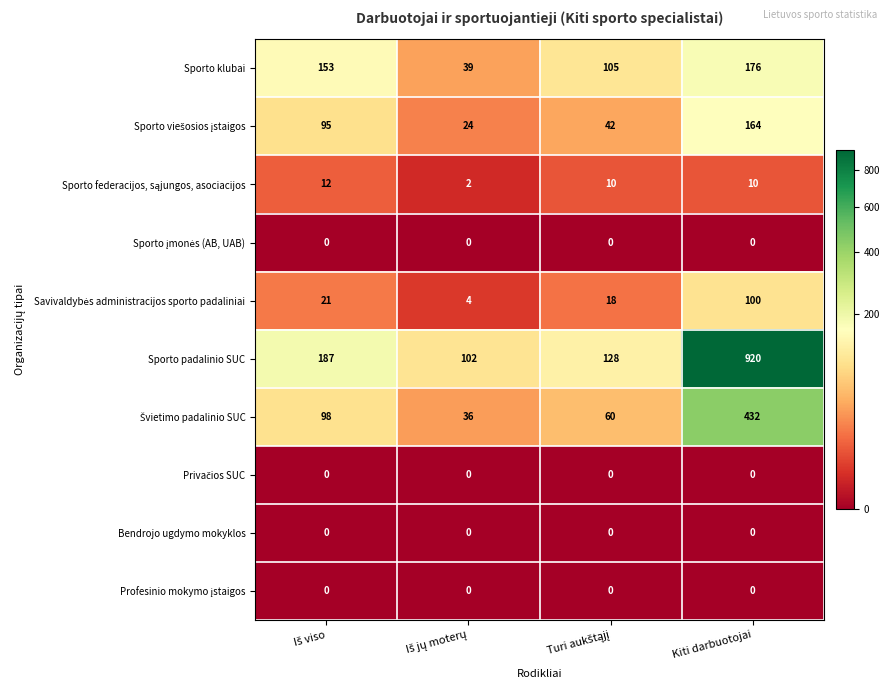

Which series has the widest spread of values?

Sporto padalinio SUC